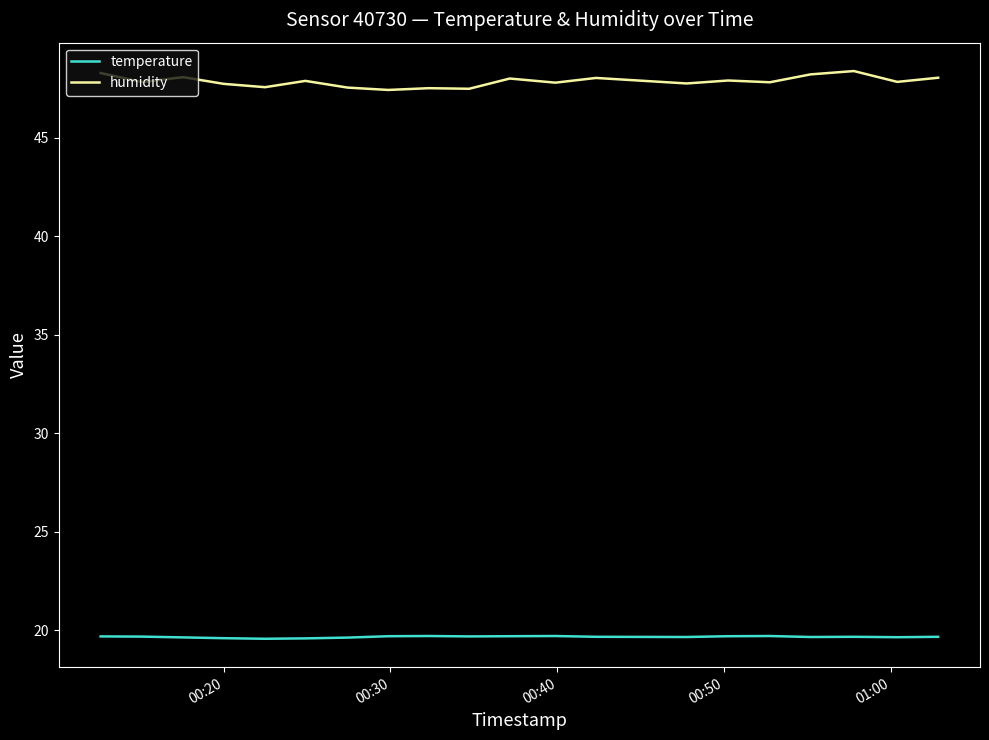

List the series in order of their peak value, highest first.

humidity, temperature